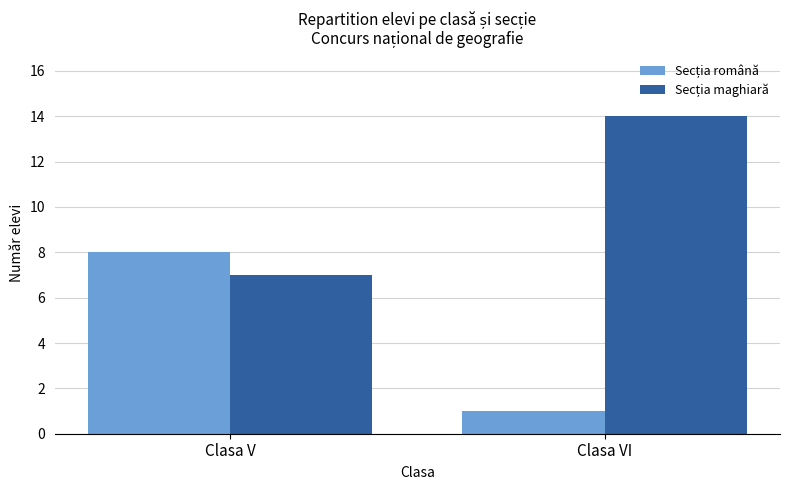

How many distinct data groups are displayed?

2